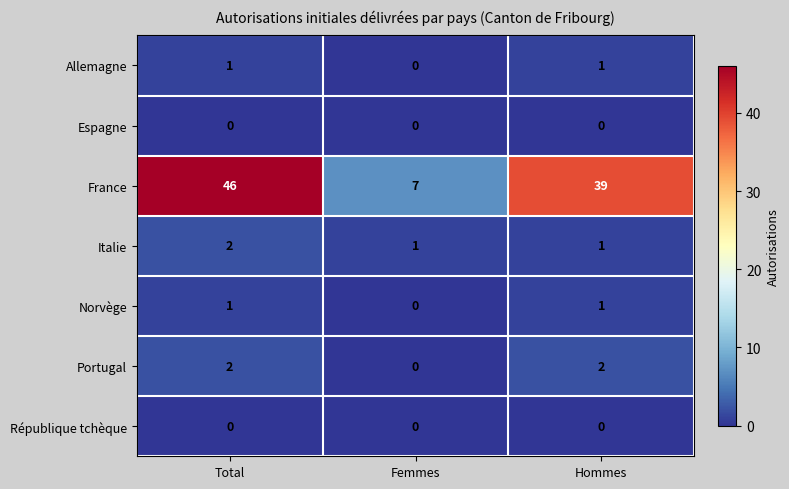

What is the total value across all series at Hommes?

44